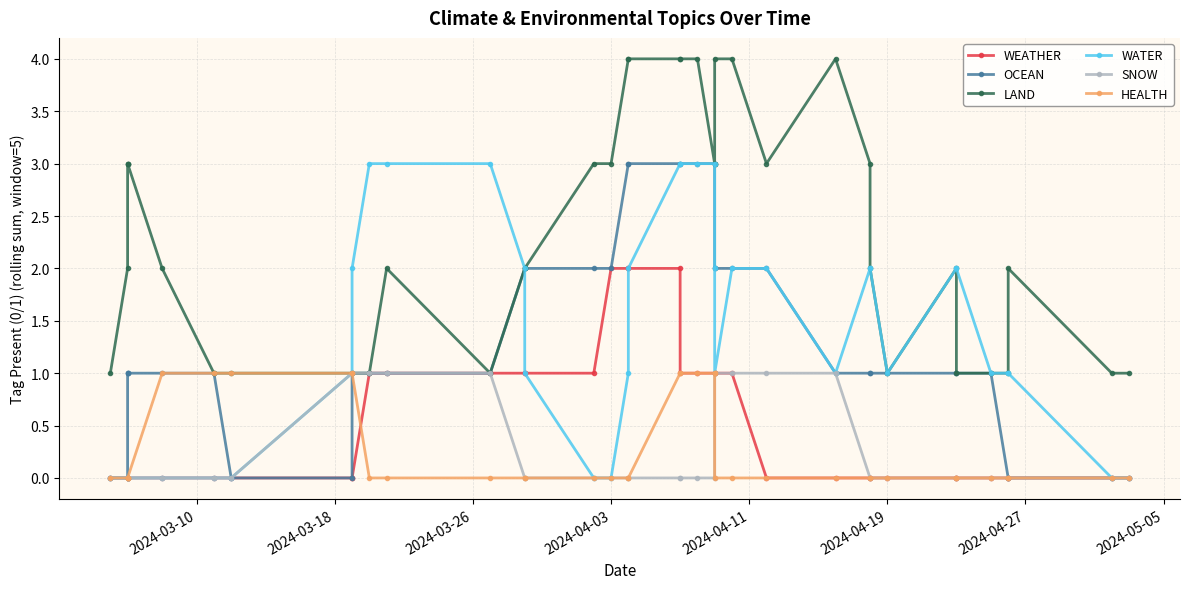

List the series in order of their peak value, lowest first.

SNOW, HEALTH, WEATHER, OCEAN, WATER, LAND